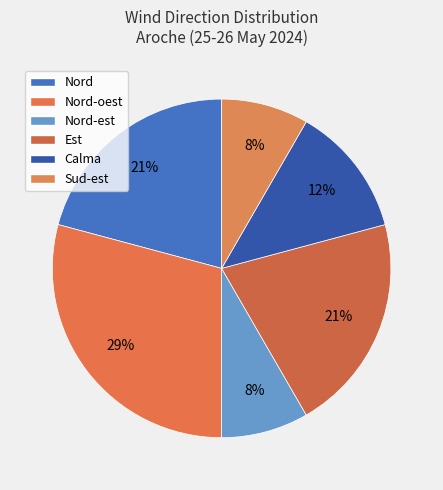

To the nearest percent, what portion does Nord-oest represent?

29%